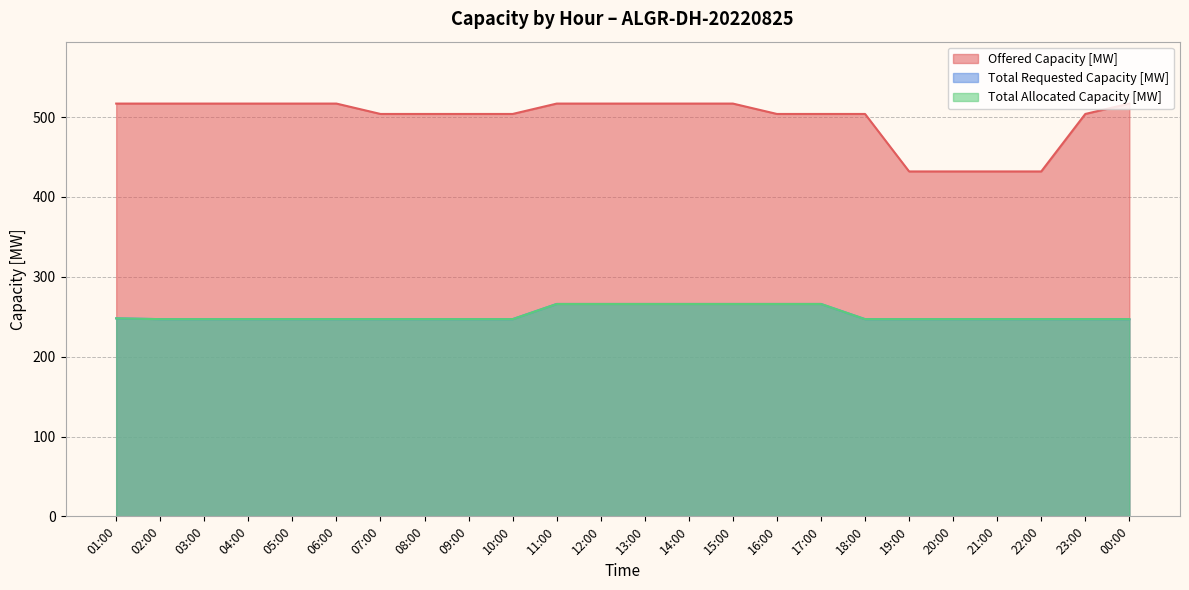

What is the average value of the Total Requested Capacity [MW] series?

253